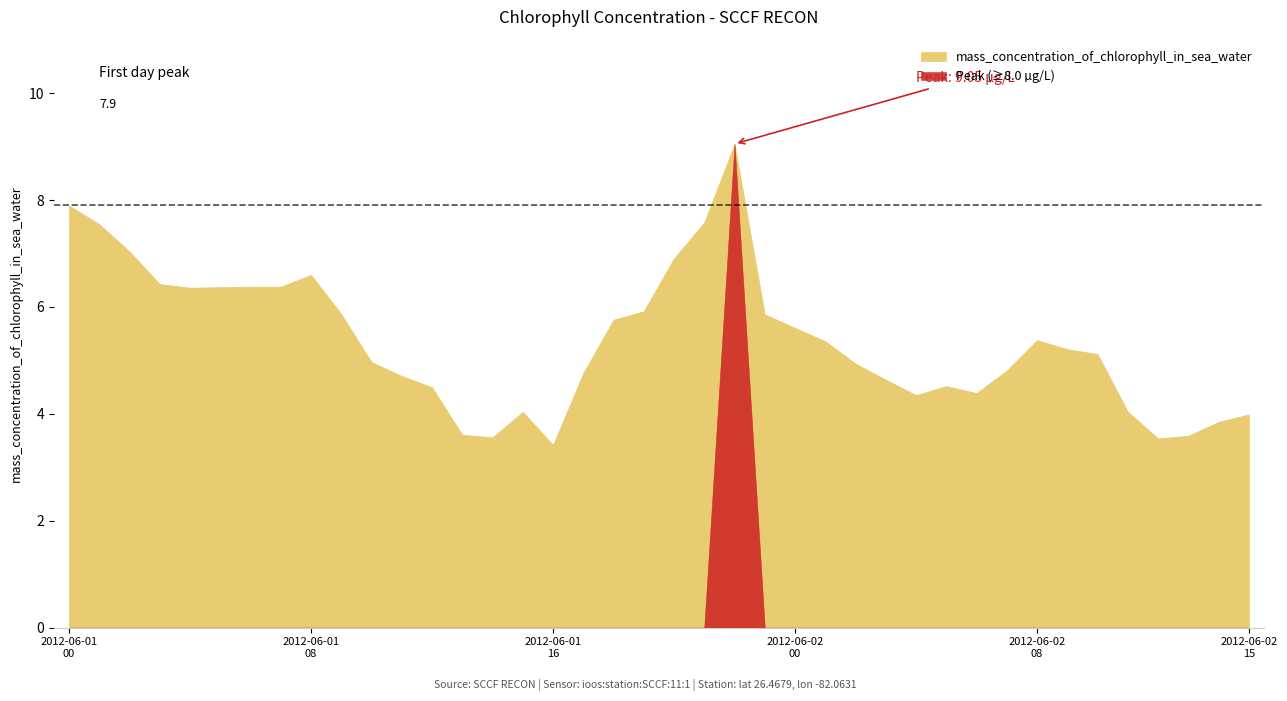

Reading left to right, list all the values displayed in this chart.

2012-06-01T00=7.9	2012-06-01T01=7.5	2012-06-01T02=7.0	2012-06-01T03=6.4	2012-06-01T04=6.4	2012-06-01T05=6.4	2012-06-01T06=6.4	2012-06-01T07=6.4	2012-06-01T08=6.6	2012-06-01T09=5.9	2012-06-01T10=5.0	2012-06-01T11=4.7	2012-06-01T12=4.5	2012-06-01T13=3.6	2012-06-01T14=3.6	2012-06-01T15=4.0	2012-06-01T16=3.4	2012-06-01T17=4.8	2012-06-01T18=5.8	2012-06-01T19=5.9	2012-06-01T20=6.9	2012-06-01T21=7.6	2012-06-01T22=9.1	2012-06-01T23=5.9	2012-06-02T00=5.6	2012-06-02T01=5.4	2012-06-02T02=4.9	2012-06-02T03=4.6	2012-06-02T04=4.3	2012-06-02T05=4.5	2012-06-02T06=4.4	2012-06-02T07=4.8	2012-06-02T08=5.4	2012-06-02T09=5.2	2012-06-02T10=5.1	2012-06-02T11=4.0	2012-06-02T12=3.5	2012-06-02T13=3.6	2012-06-02T14=3.9	2012-06-02T15=4.0